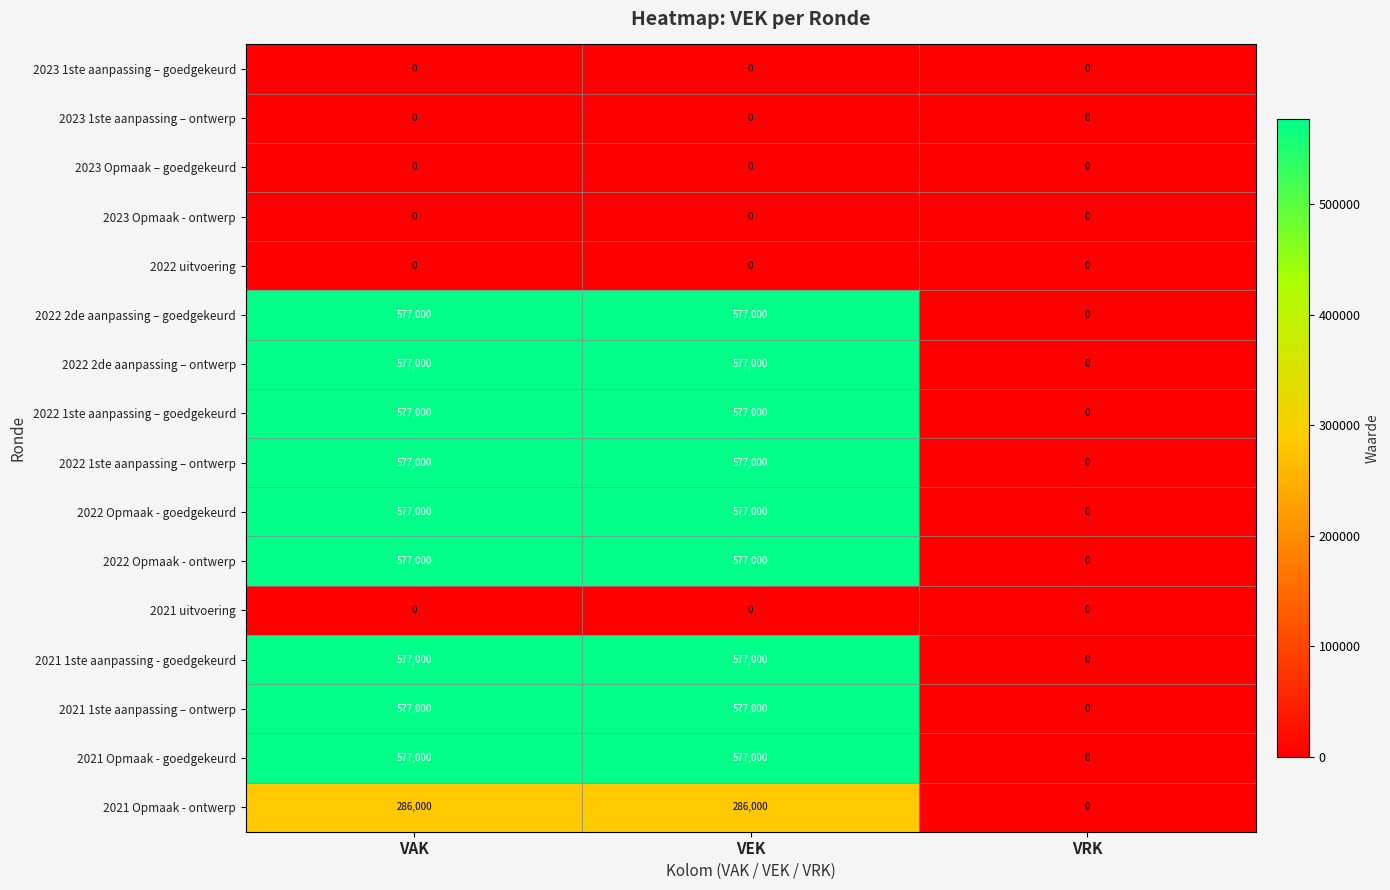

The value of 2022 2de aanpassing – ontwerp at VAK is 765844. True or false?

False